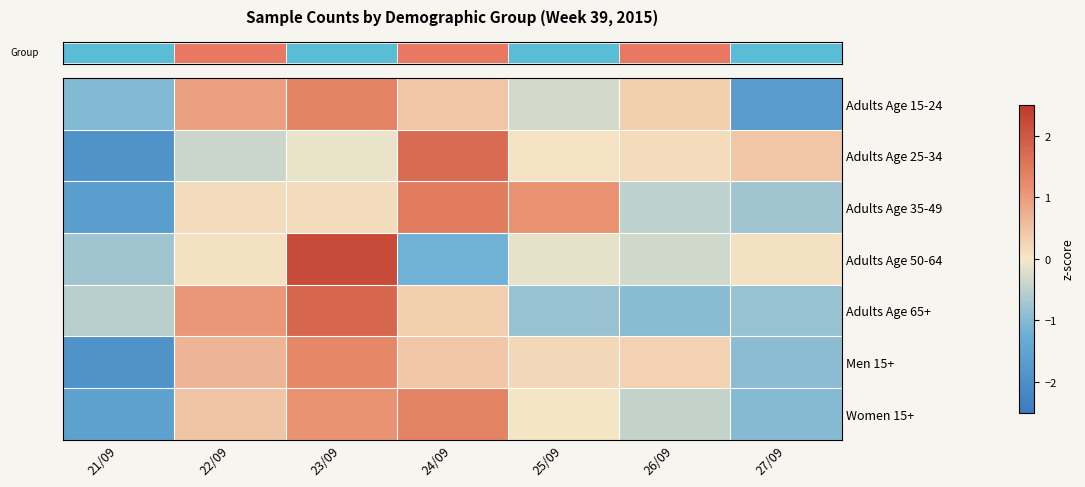

What is the total value across all series at 22/09?

3.0